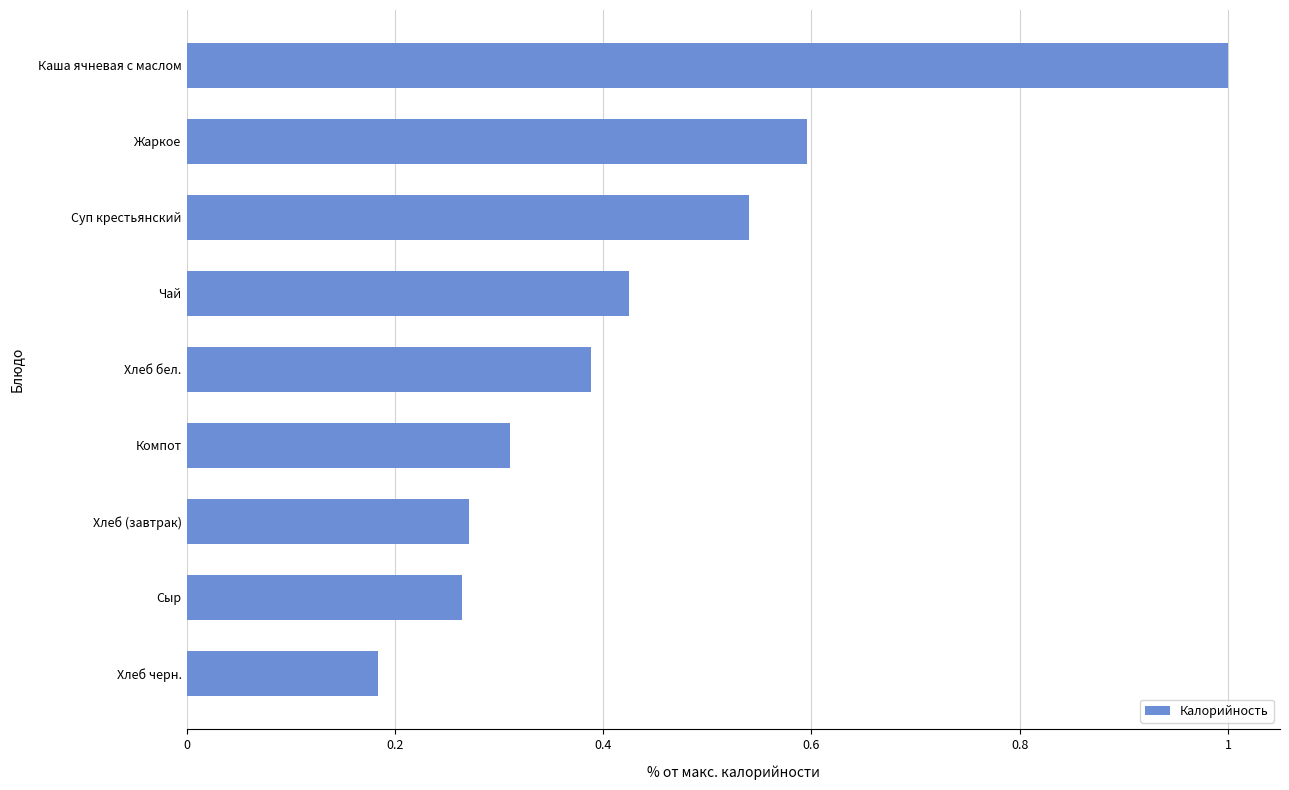

What is the maximum value shown in the chart?

1.0